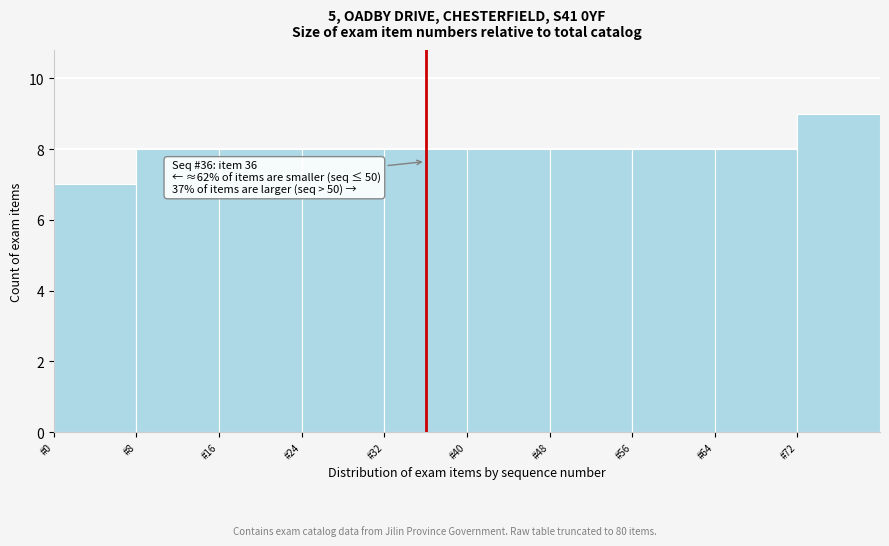

Over which range of the x-axis is the bar tallest?

72 to 80